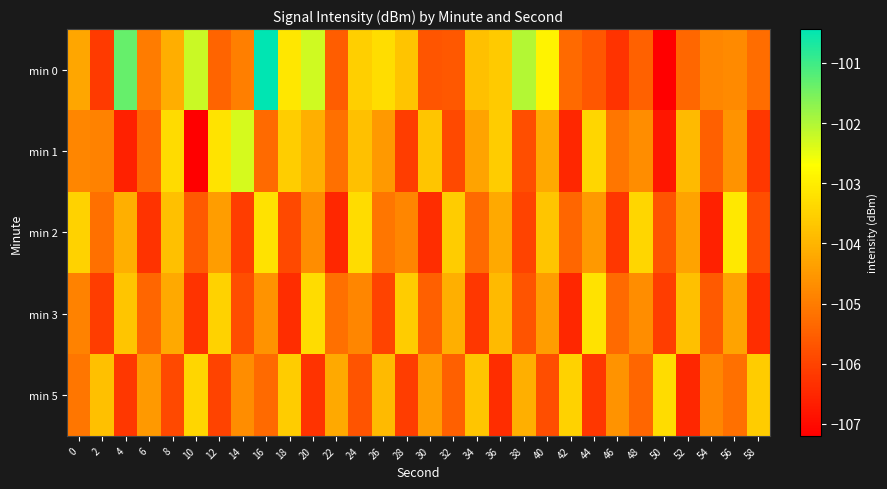

Reading left to right, what are all the values shown in this chart?

min 0: 0=-104.3	2=-106.2	4=-101.3	6=-105.0	8=-104.1	10=-102.2	12=-105.4	14=-105.0	16=-100.4	18=-103.1	20=-102.3	22=-105.6	24=-103.5	26=-103.3	28=-103.7	30=-105.7	32=-105.6	34=-103.8	36=-103.6	38=-102.0	40=-102.9	42=-105.3	44=-105.7	46=-106.3	48=-105.5	50=-107.2	52=-105.4	54=-104.8	56=-104.8	58=-105.3
min 1: 0=-104.8	2=-104.9	4=-106.6	6=-105.4	8=-103.3	10=-107.2	12=-103.2	14=-102.3	16=-105.3	18=-103.6	20=-104.1	22=-105.2	24=-103.8	26=-104.5	28=-106.1	30=-103.7	32=-105.9	34=-104.3	36=-103.6	38=-105.8	40=-104.2	42=-106.5	44=-103.4	46=-105.1	48=-104.7	50=-106.8	52=-103.9	54=-105.5	56=-104.6	58=-106.2
min 2: 0=-103.5	2=-105.2	4=-104.1	6=-106.3	8=-103.8	10=-105.6	12=-104.4	14=-106.1	16=-103.2	18=-105.9	20=-104.7	22=-106.5	24=-103.3	26=-105.1	28=-104.8	30=-106.4	32=-103.6	34=-105.3	36=-104.2	38=-106.0	40=-103.7	42=-105.4	44=-104.5	46=-106.2	48=-103.4	50=-105.7	52=-104.3	54=-106.6	56=-103.1	58=-105.8
min 3: 0=-104.9	2=-106.1	4=-103.7	6=-105.4	8=-104.2	10=-106.3	12=-103.5	14=-105.8	16=-104.6	18=-106.4	20=-103.3	22=-105.2	24=-104.8	26=-106.0	28=-103.6	30=-105.5	32=-104.1	34=-106.2	36=-103.9	38=-105.7	40=-104.4	42=-106.5	44=-103.2	46=-105.3	48=-104.7	50=-106.1	52=-103.8	54=-105.6	56=-104.3	58=-106.4
min 5: 0=-105.1	2=-103.8	4=-106.2	6=-104.5	8=-105.9	10=-103.4	12=-106.0	14=-104.7	16=-105.3	18=-103.6	20=-106.3	22=-104.2	24=-105.7	26=-103.9	28=-106.1	30=-104.4	32=-105.5	34=-103.7	36=-106.4	38=-104.1	40=-105.8	42=-103.5	44=-106.2	46=-104.6	48=-105.4	50=-103.3	52=-106.5	54=-104.8	56=-105.2	58=-103.6